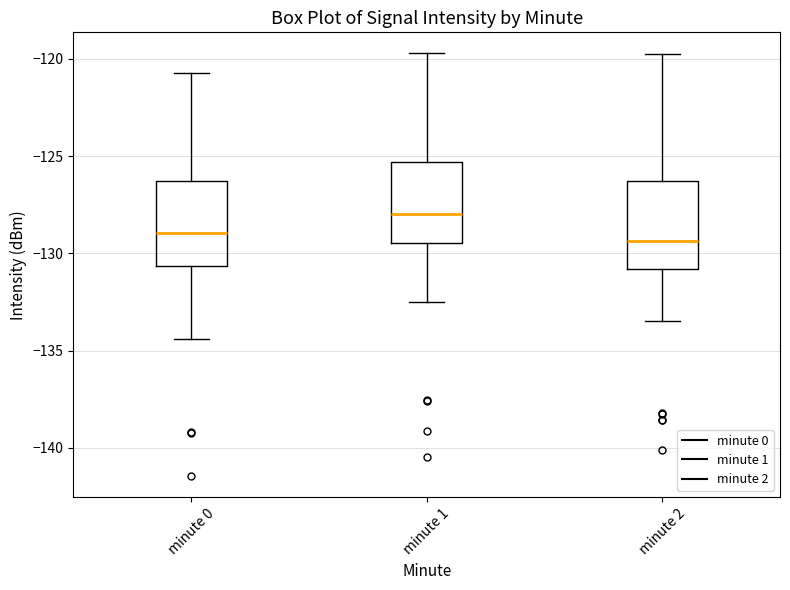

Reading left to right, read every box against the y-axis: the position of its median line, the range the box covers, and the ends of its whiskers. The values are not printed on the chart, so give them approximately, as read against the axis.

minute 0: median -129.0, box -130.5 to -126.5, whiskers -134.5 to -120.5
minute 1: median -128.0, box -129.5 to -125.5, whiskers -132.5 to -119.5
minute 2: median -129.5, box -131.0 to -126.5, whiskers -133.5 to -119.5